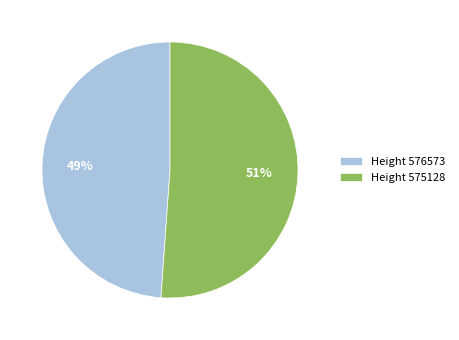

Which category has the smallest portion of the pie?

Height 576573